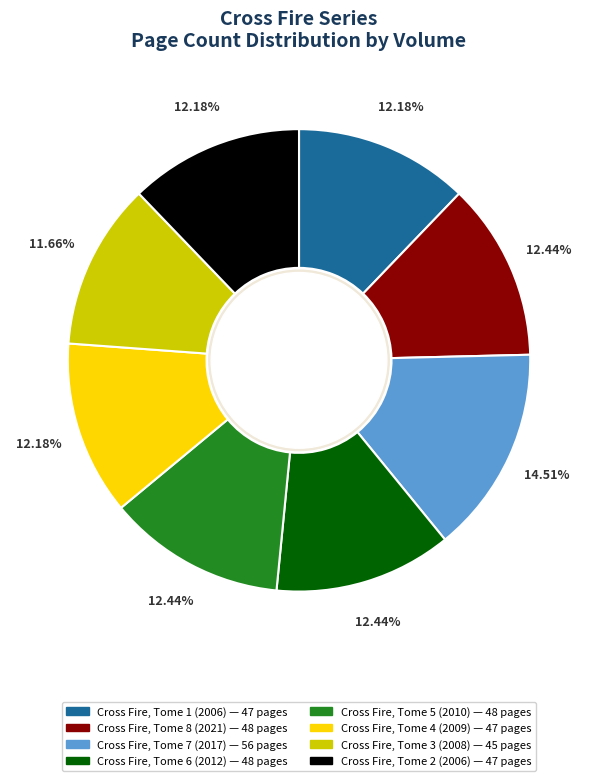

Count the number of slices in the pie.

8